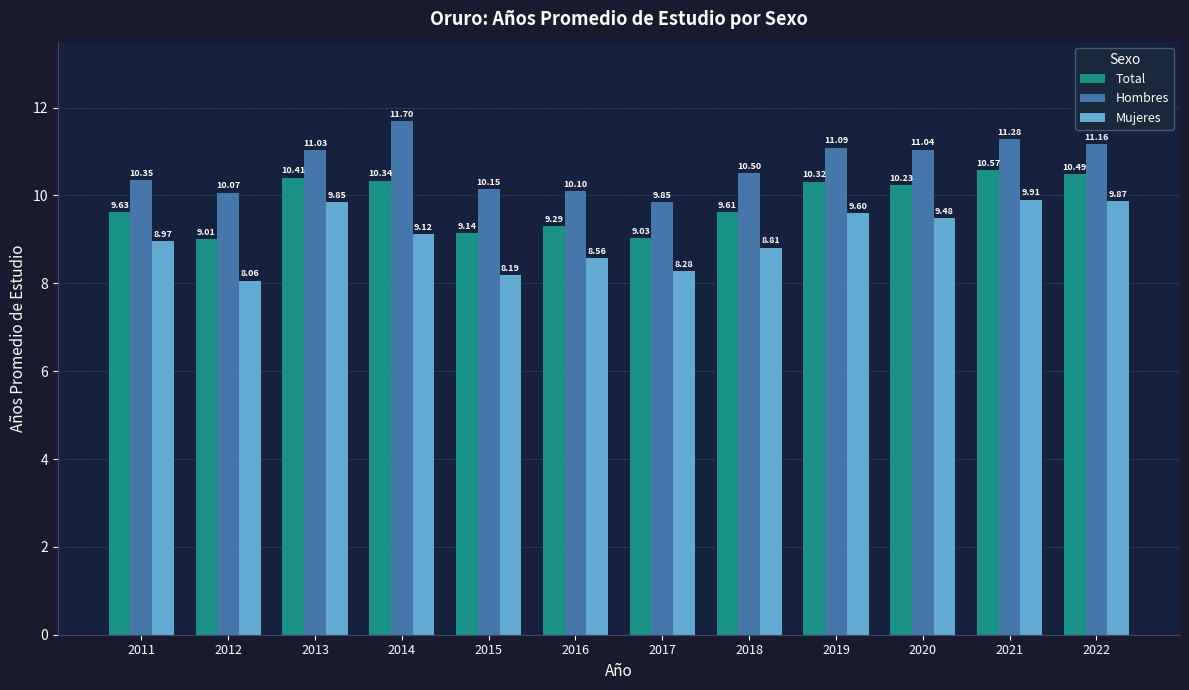

At which category is the sum across all series the highest?

2021